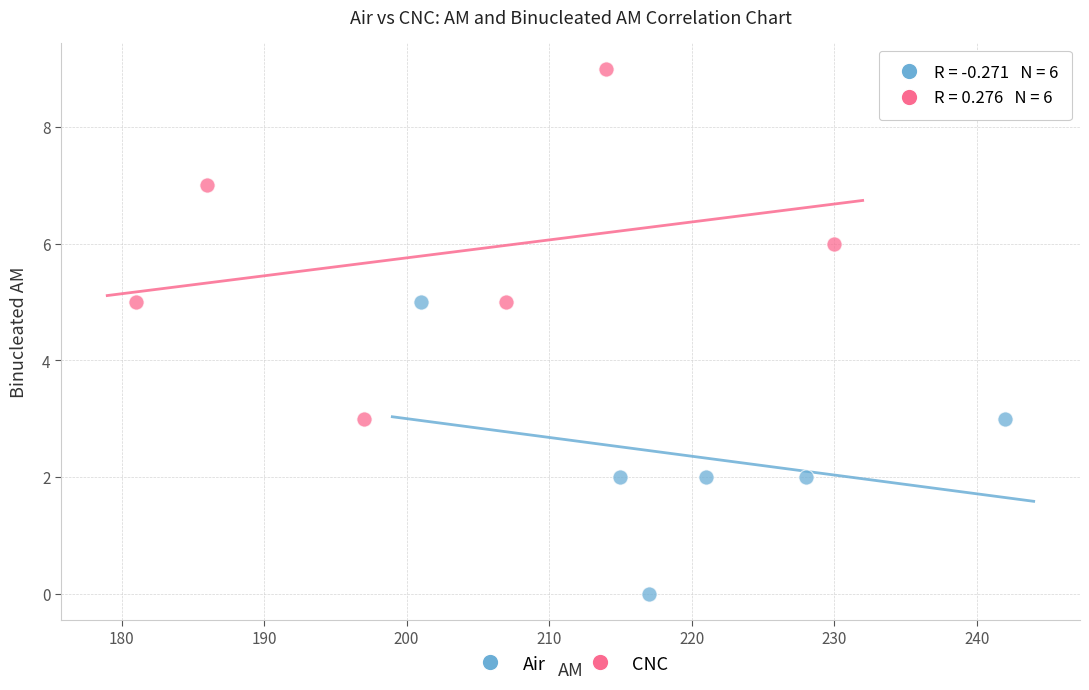

Which series contains the highest Y value?

CNC